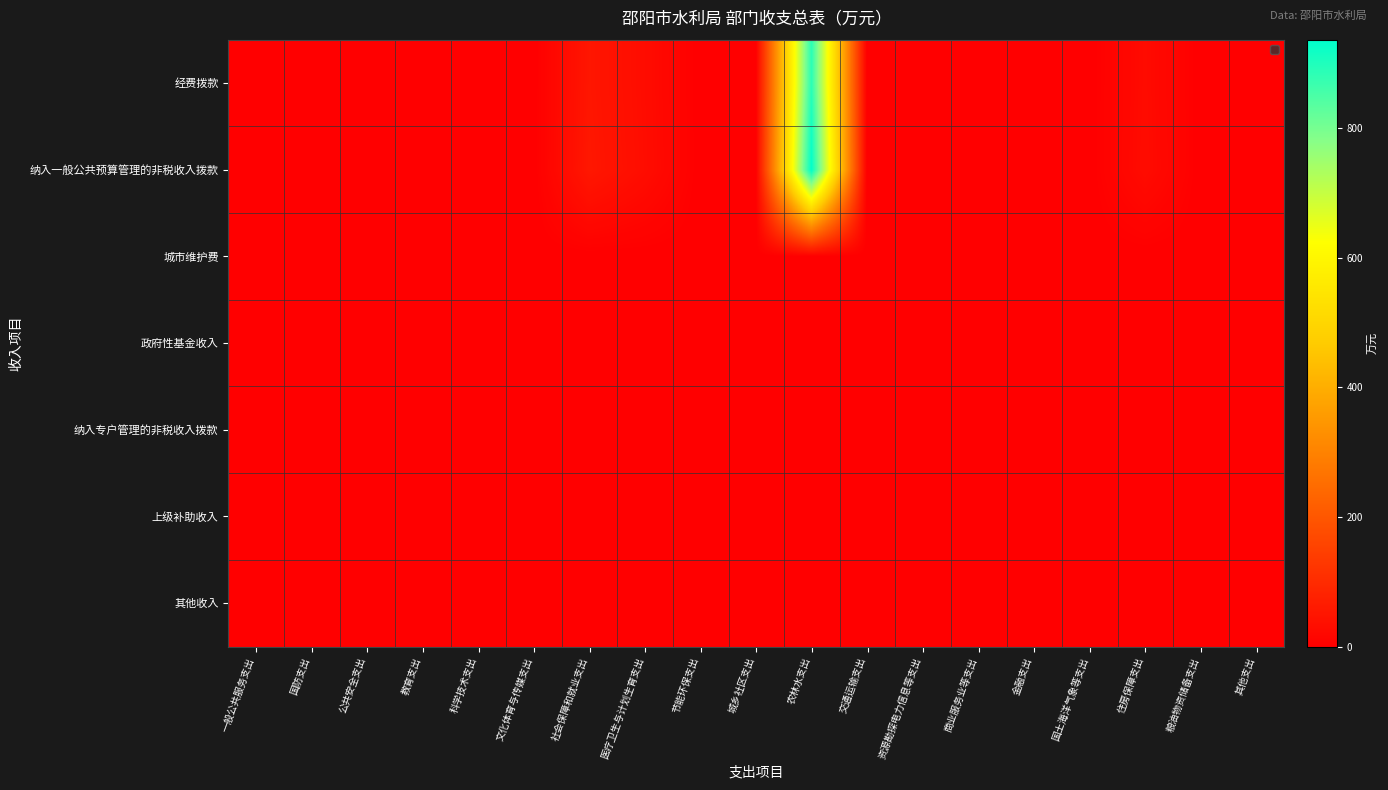

Which series has the widest spread of values?

纳入一般公共预算管理的非税收入拨款